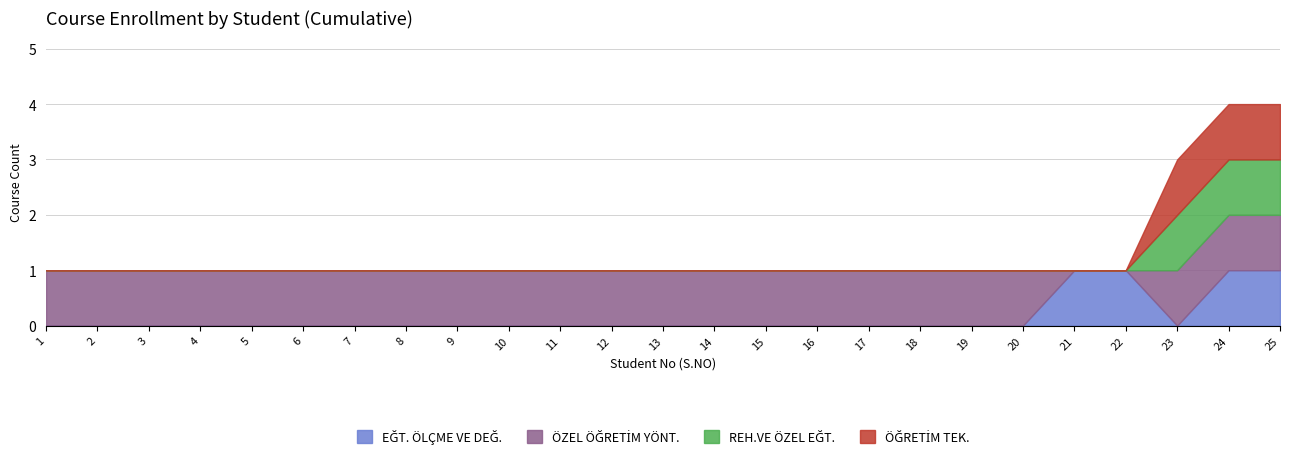

Reading left to right, transcribe all the data shown in this chart.

EĞT. ÖLÇME VE DEĞ.: 0	0	0	0	0	0	0	0	0	0	0	0	0	0	0	0	0	0	0	0	1	1	0	1	1
ÖZEL ÖĞRETİM YÖNT.: 1	1	1	1	1	1	1	1	1	1	1	1	1	1	1	1	1	1	1	1	0	0	1	1	1
REH.VE ÖZEL EĞT.: 0	0	0	0	0	0	0	0	0	0	0	0	0	0	0	0	0	0	0	0	0	0	1	1	1
ÖĞRETİM TEK.: 0	0	0	0	0	0	0	0	0	0	0	0	0	0	0	0	0	0	0	0	0	0	1	1	1